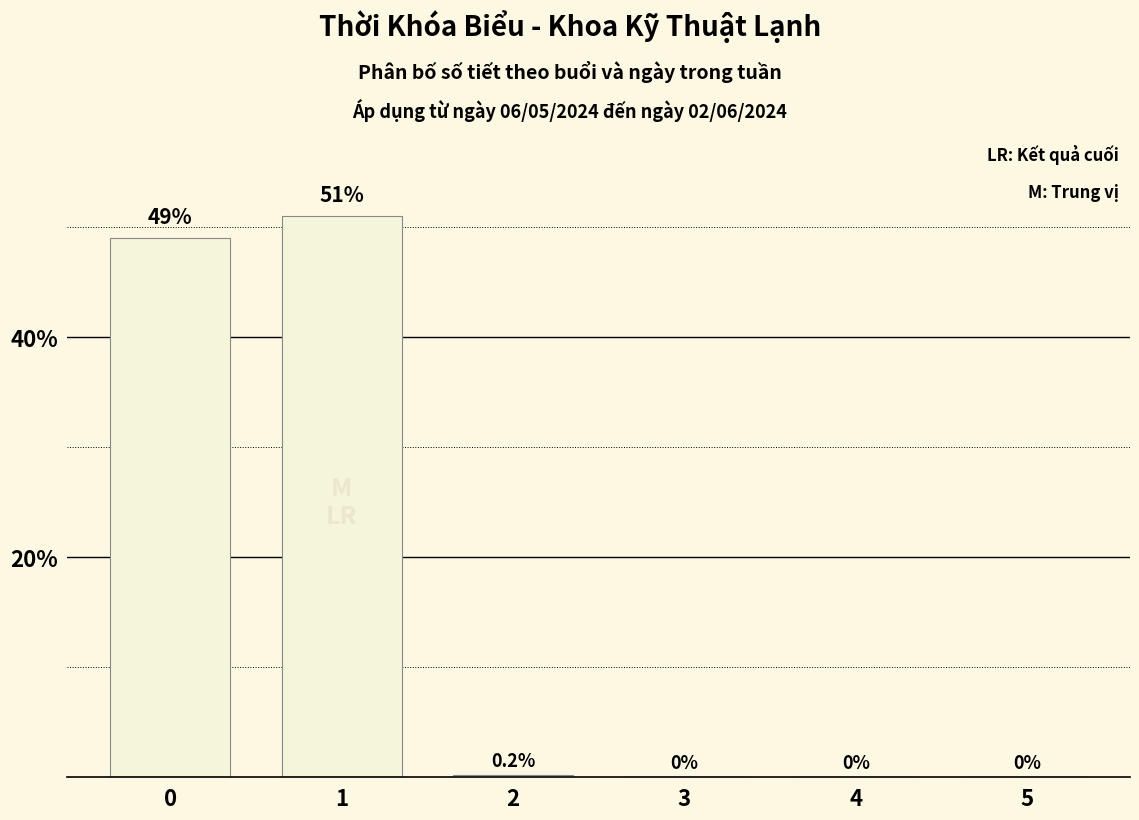

Are the bars grouped side by side (vs. stacked)?

No